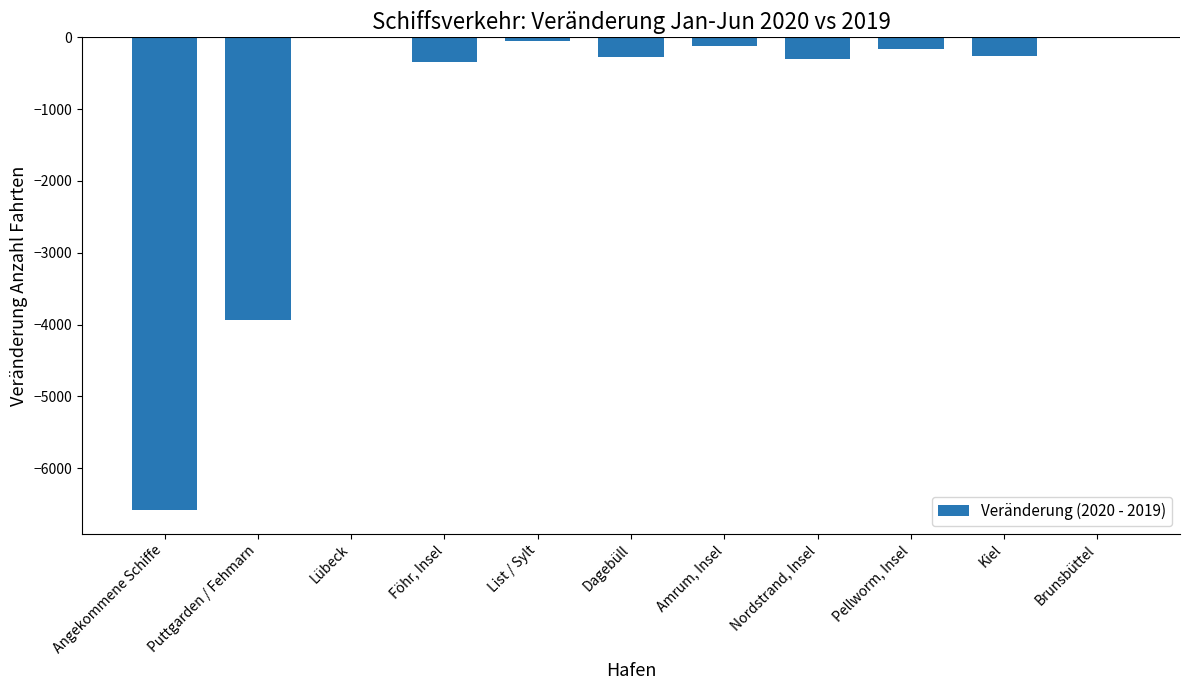

How many values exceed -256?

5